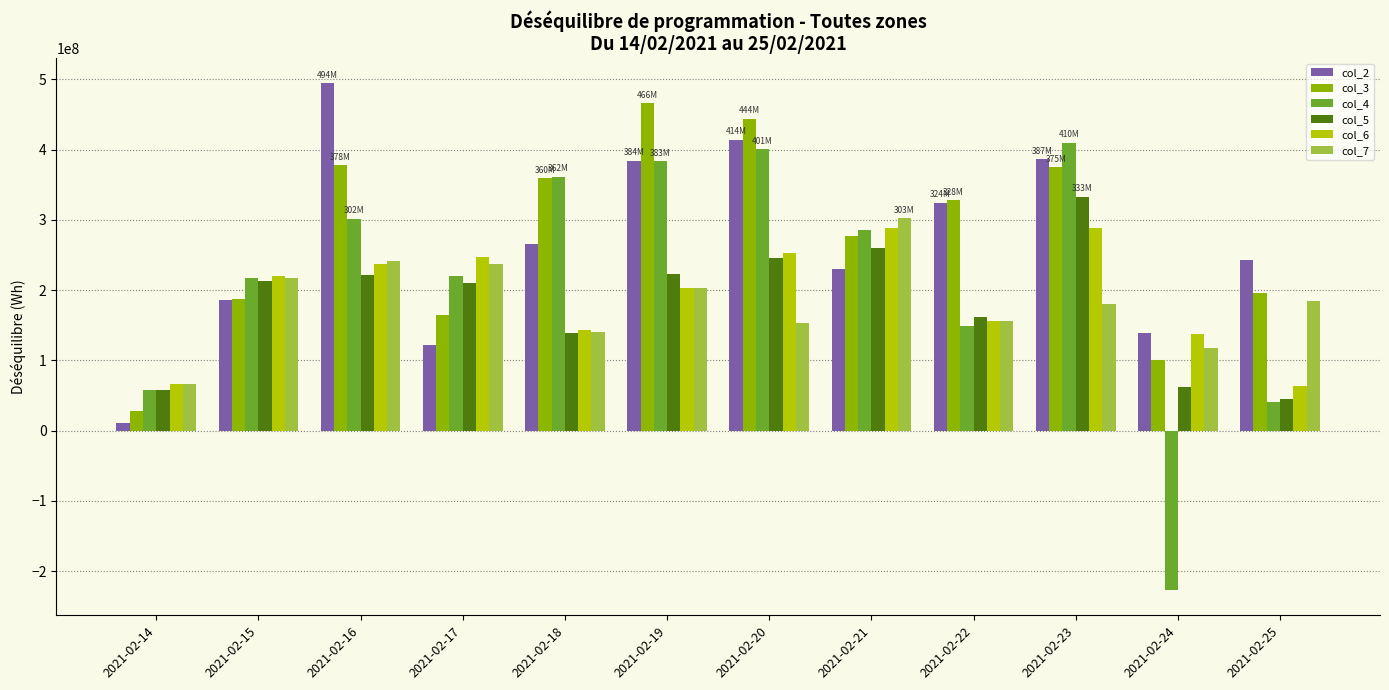

What is the value of the col_6 bar at the 7th from the left?

252922802